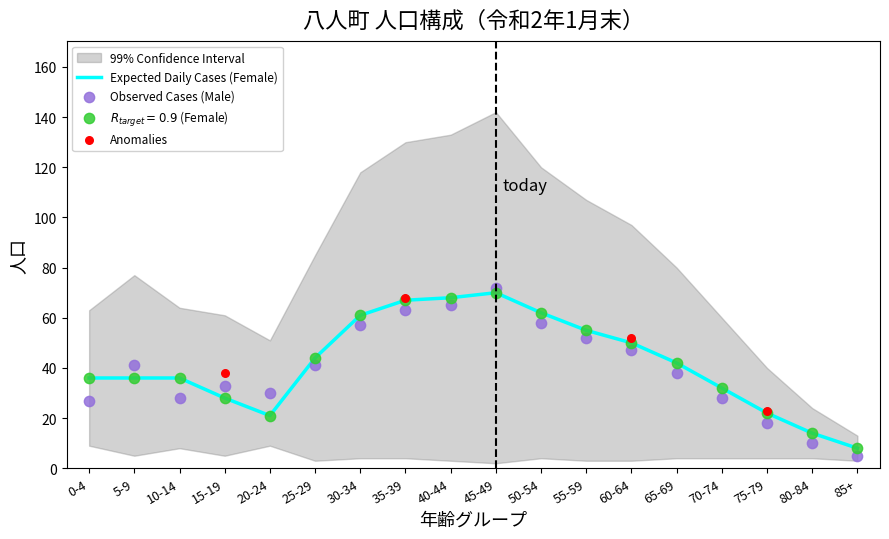

Which series contains the highest Y value?

Male